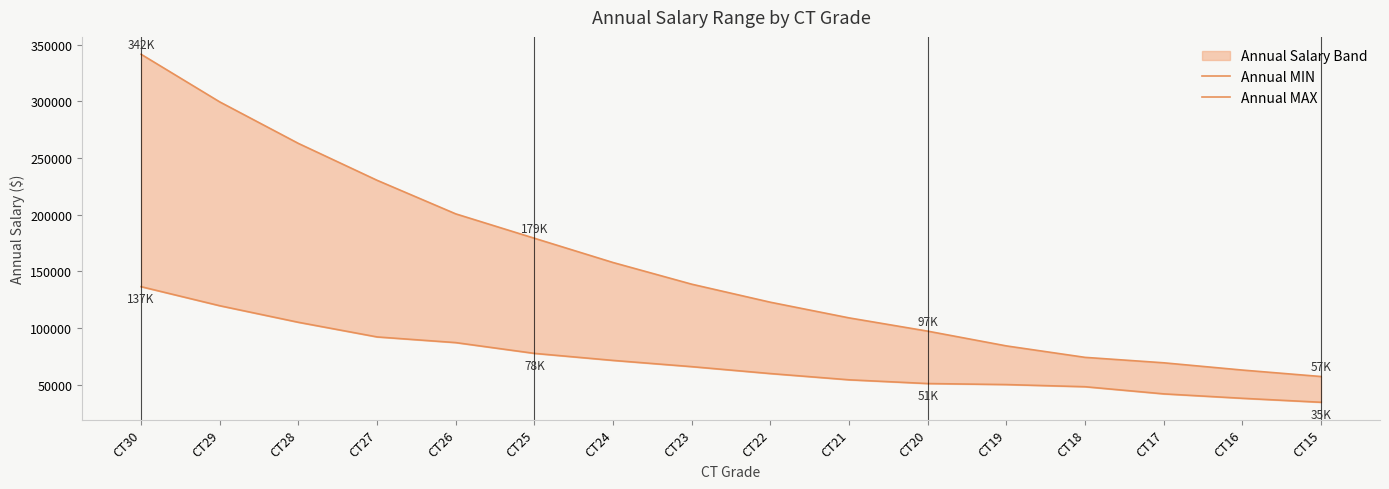

Rank the series by their average value, from highest to lowest.

Annual MAX, Annual MIN